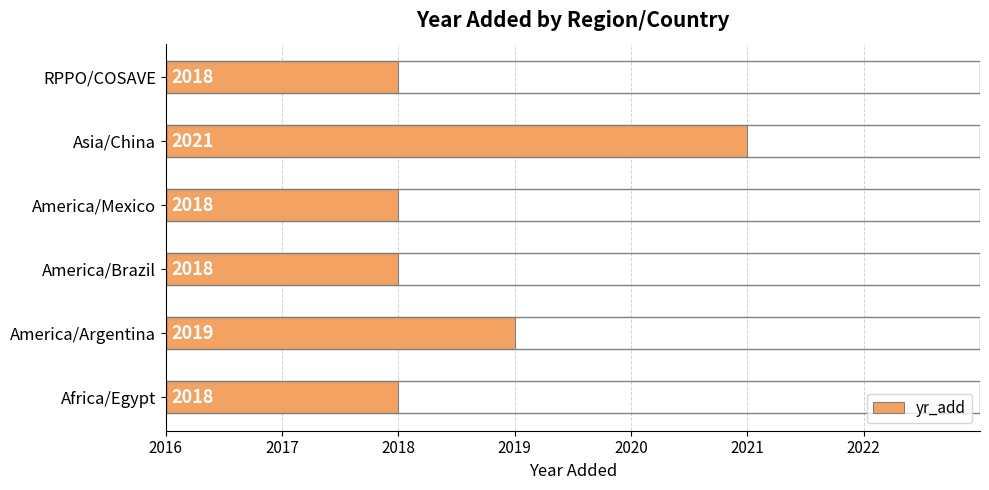

Is it true that the value at America/Mexico is 3?

False